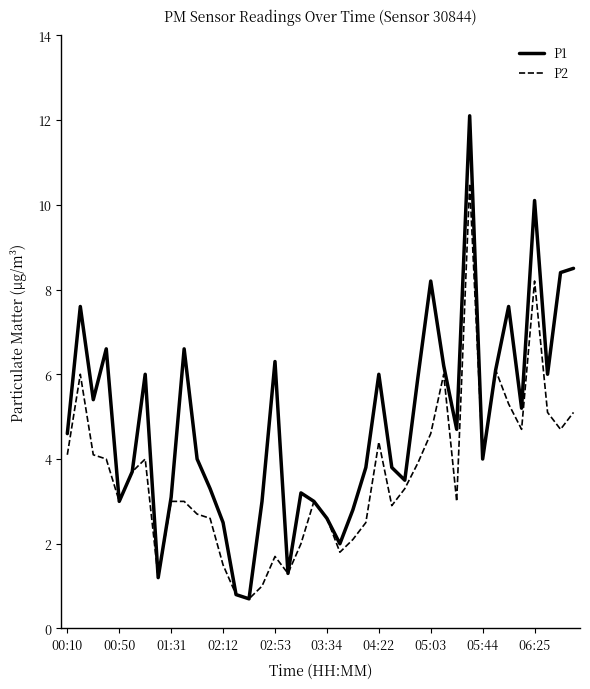

What is the difference between the maximum and minimum values in the P2 series?

9.8